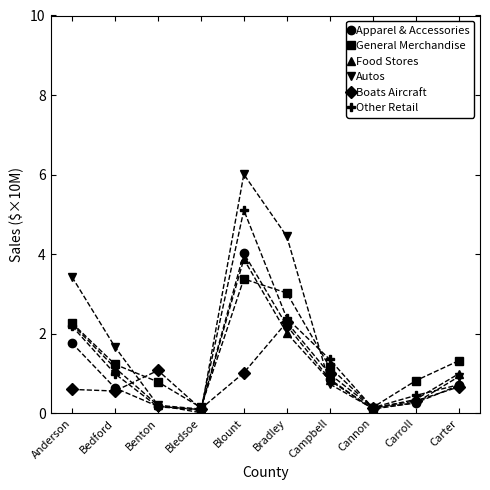

What is the greatest value displayed?

6.0